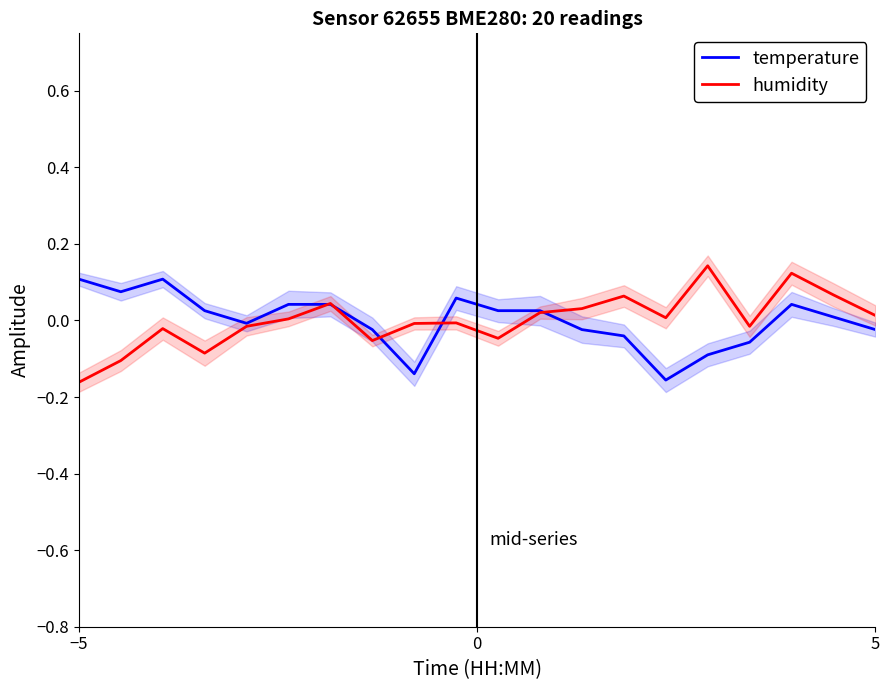

What value does the humidity series have at −5?

-0.2